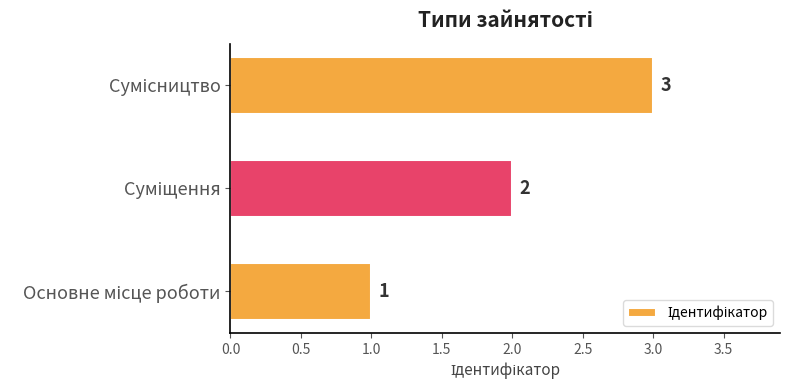

What is the sum of all values?

6